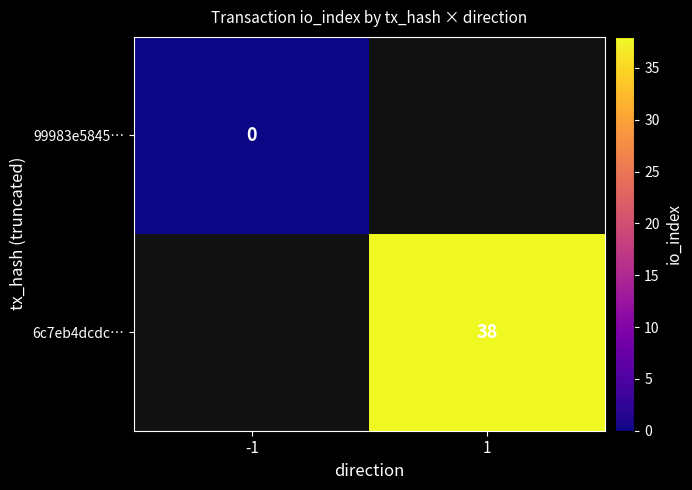

Count the number of categories in the chart.

2